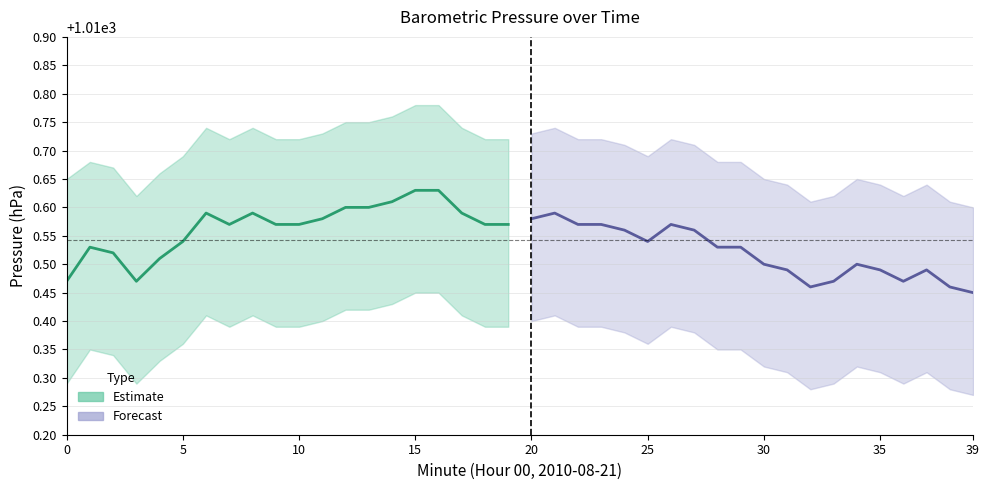

What is the sum of all Forecast values?

20210.4